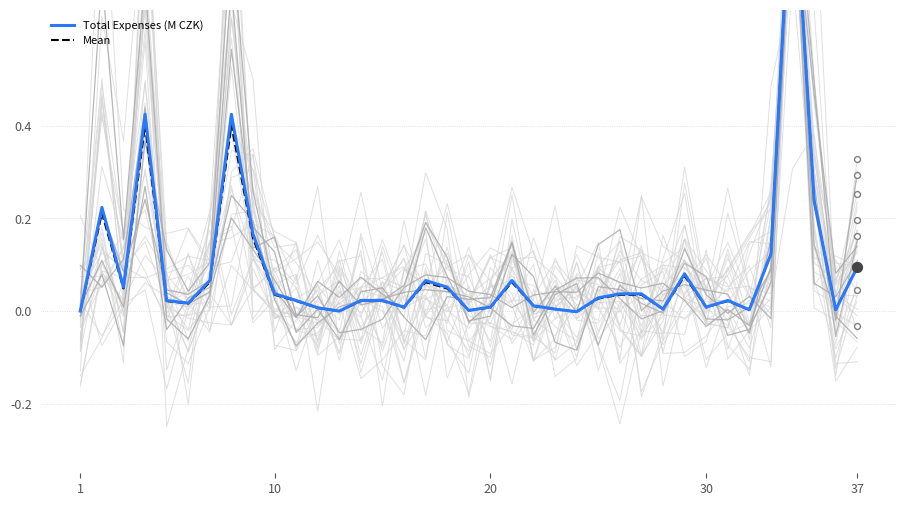

Which series reaches the minimum Y coordinate?

Total Expenses (M CZK)